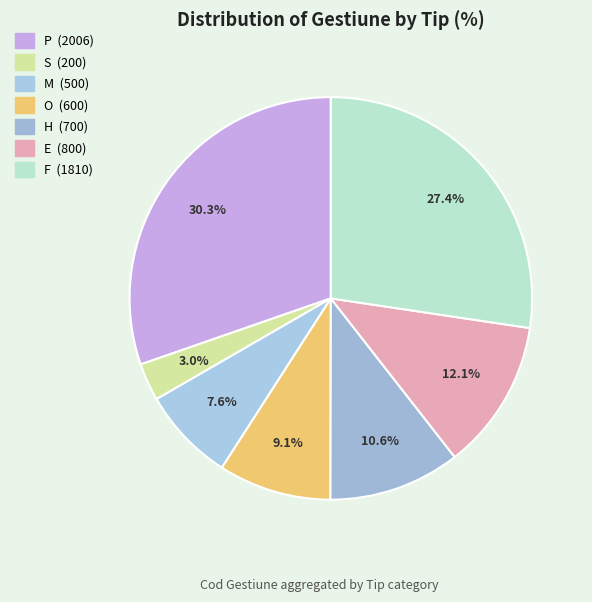

What is the change in value from S to H?

+500